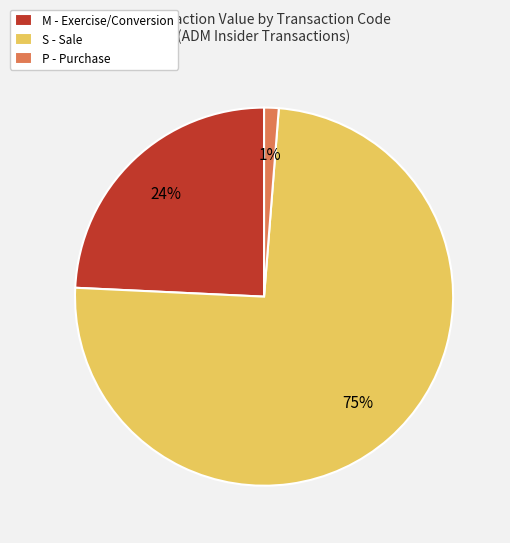

Combined, do S - Sale and M - Exercise/Conversion account for over 50%?

Yes